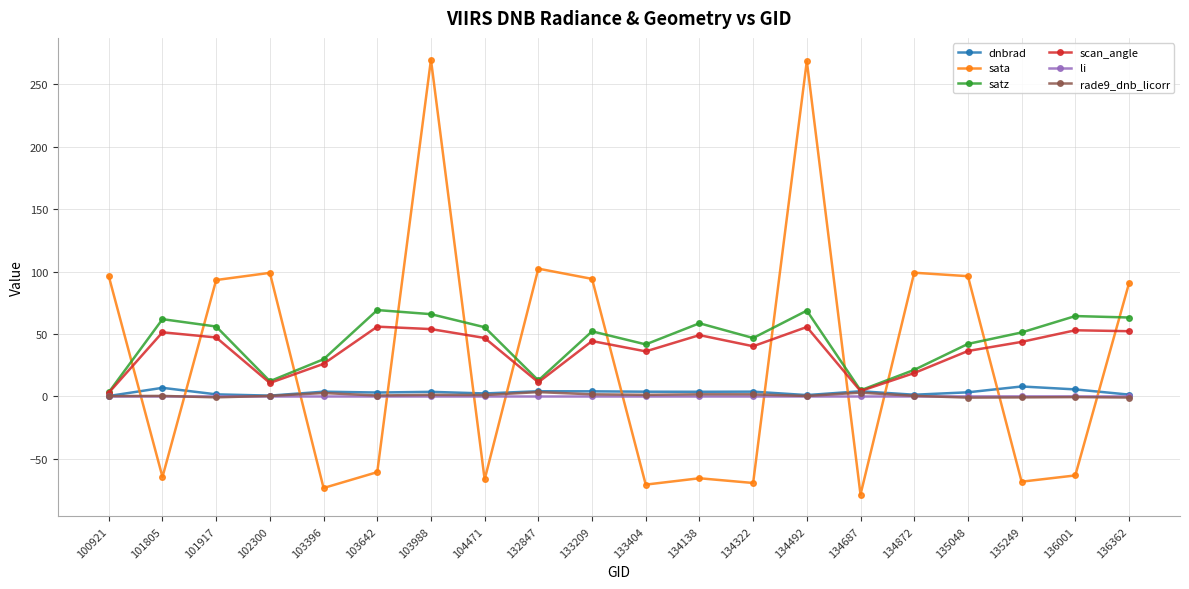

Is it true that dnbrad equals 4.1 at 133209?

True